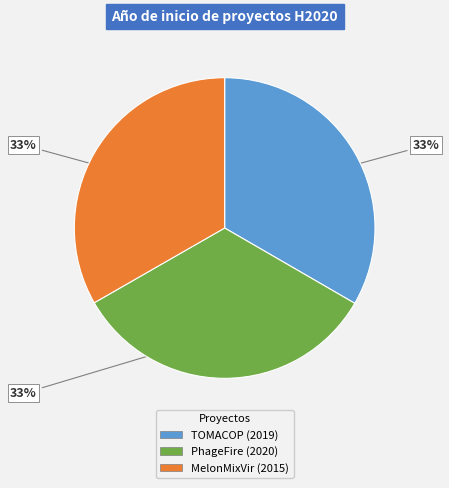

What is the ratio of the value at PhageFire (2020) to the value at MelonMixVir (2015)?

1.0